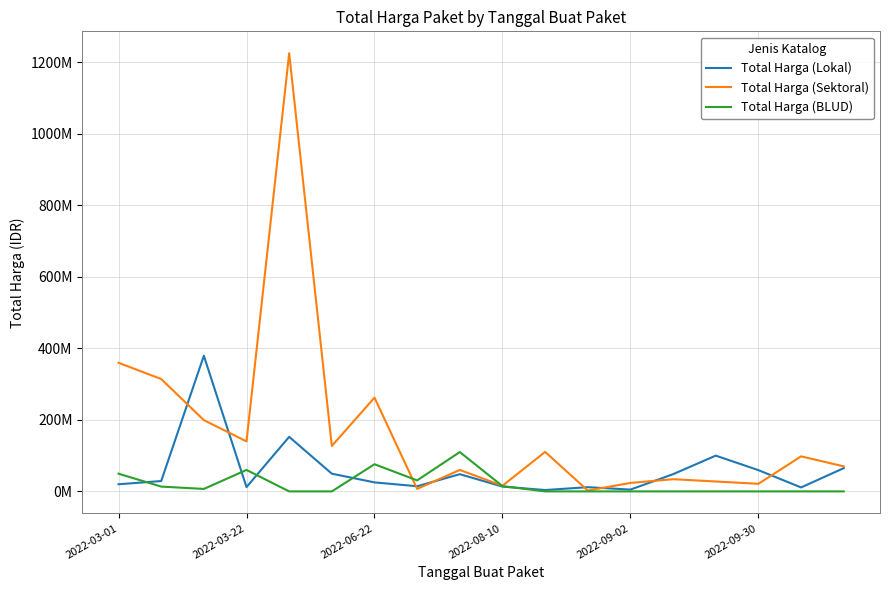

Which series has the widest spread of values?

Total Harga (Sektoral)